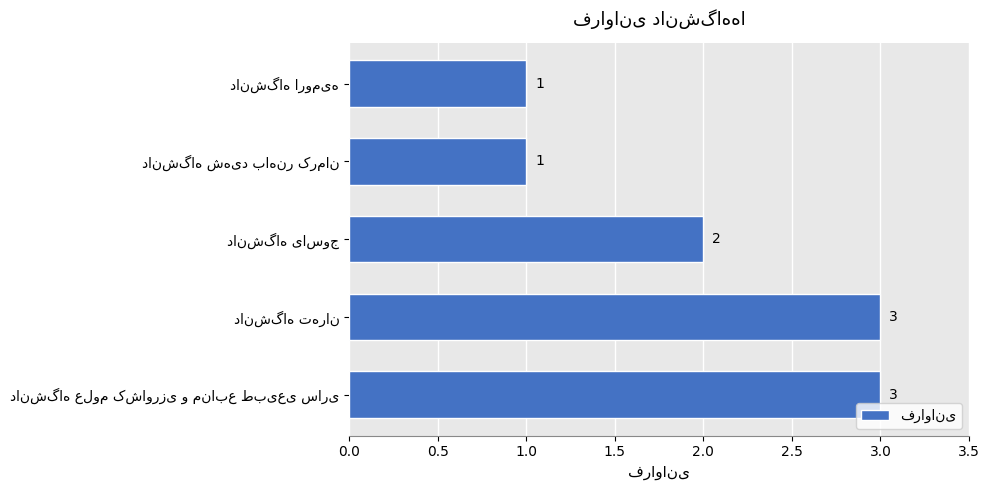

How many data points are less than 2?

2